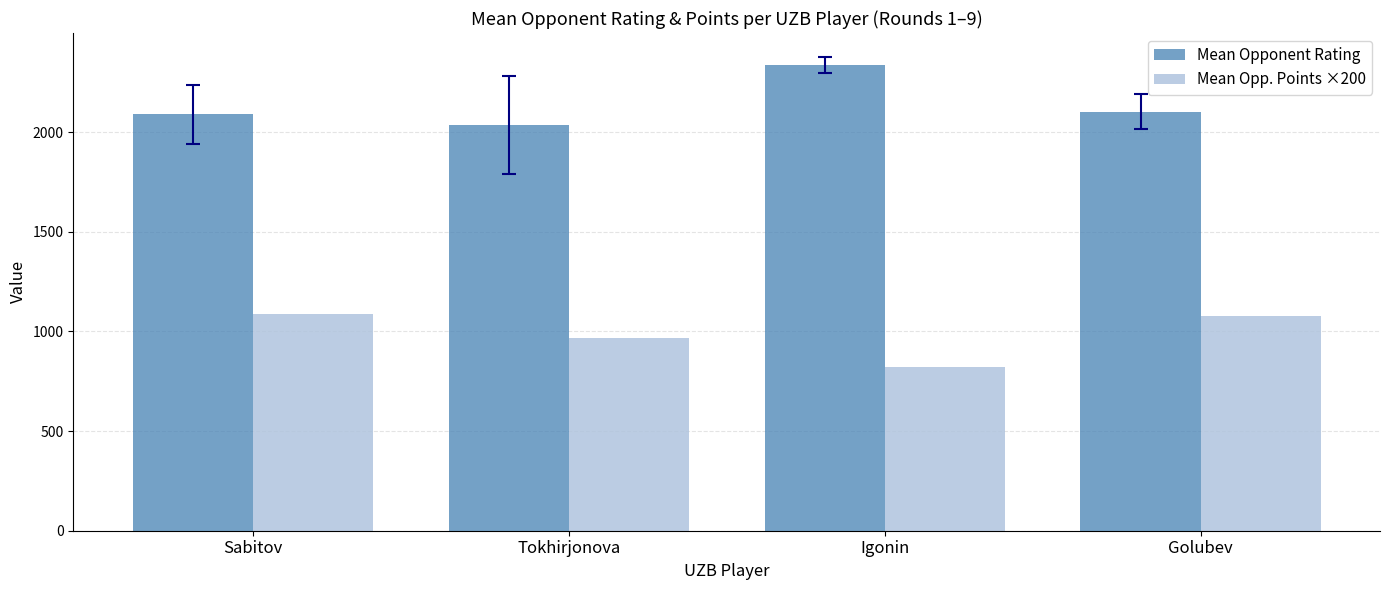

What is the spread (max minus min) of values at Golubev?

1027.1